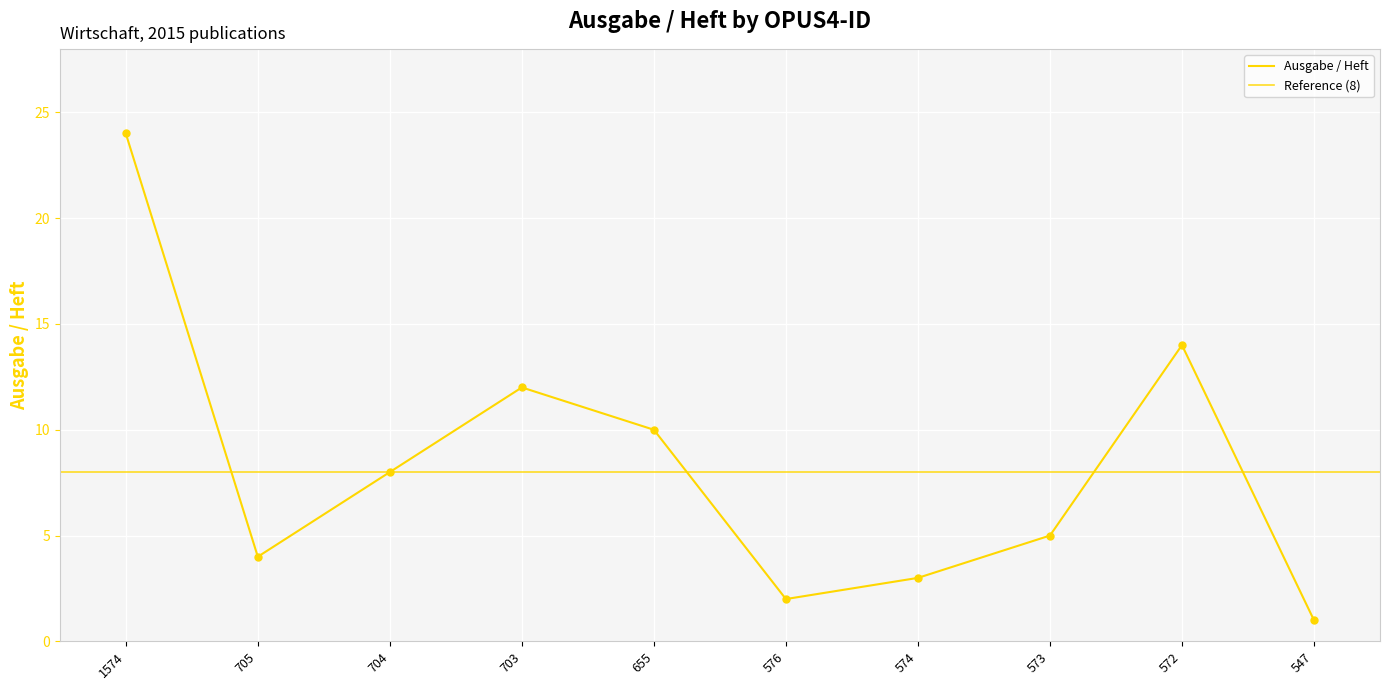

What is the change in value from 655 to 573?

-5